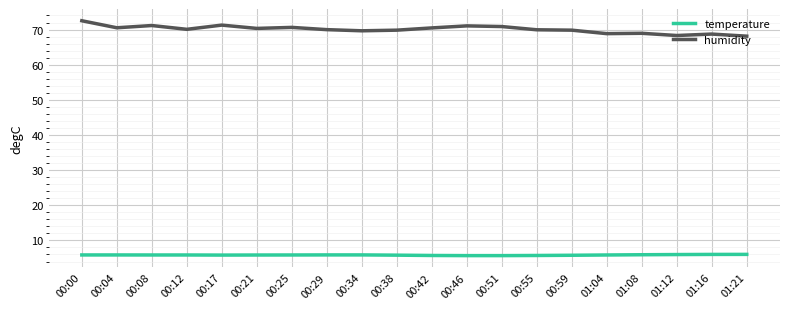

Which series has the widest spread of values?

humidity